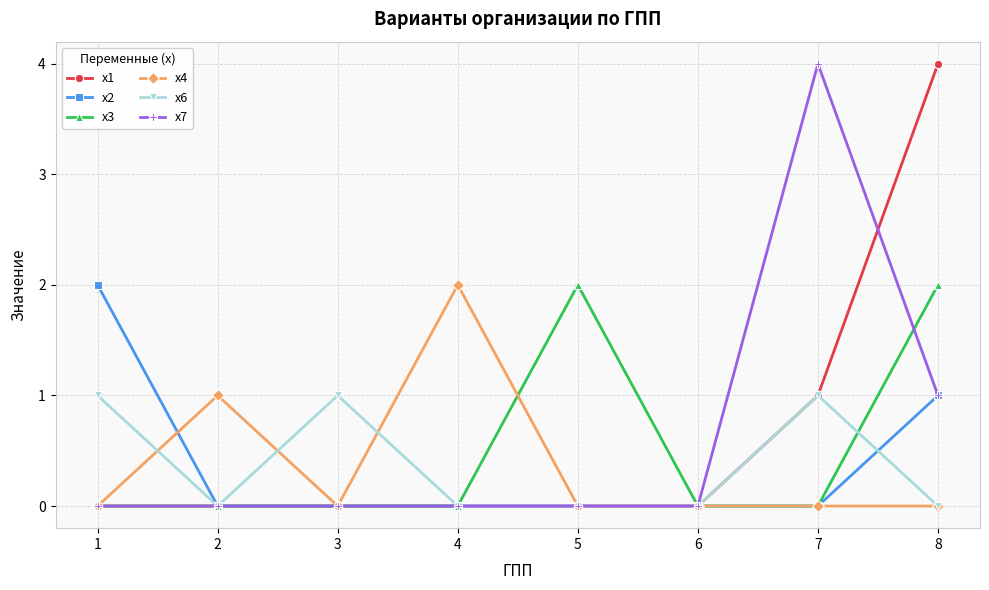

Does the chart have visible grid lines?

Yes